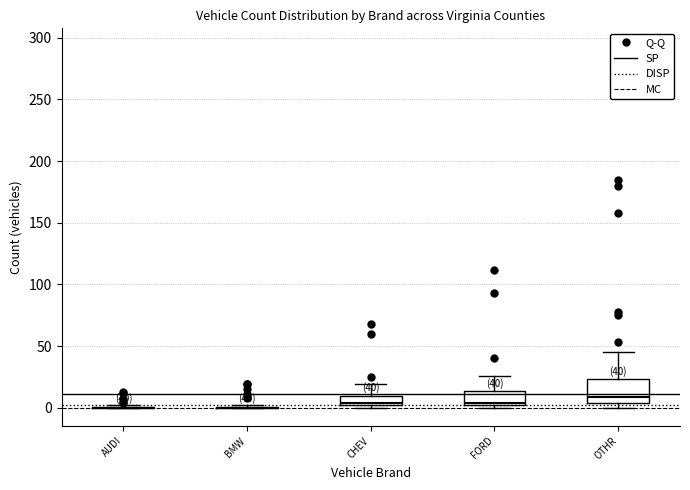

Which box is the tallest, from its lower edge to its upper edge?

OTHR